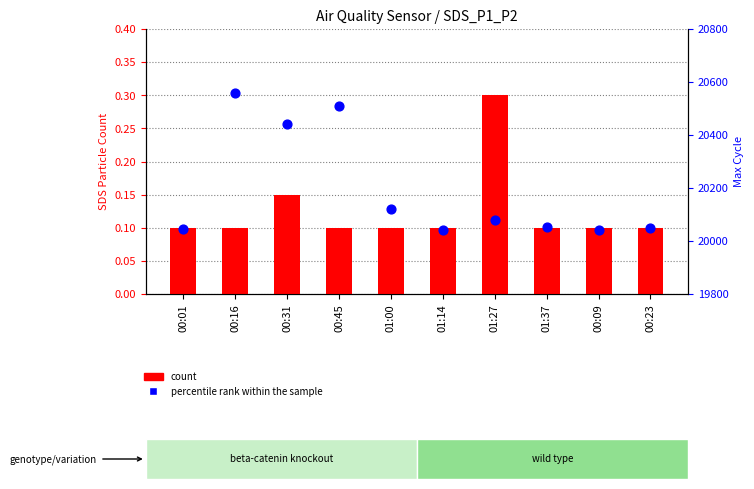

Which series contains the highest Y value?

percentile rank within the sample